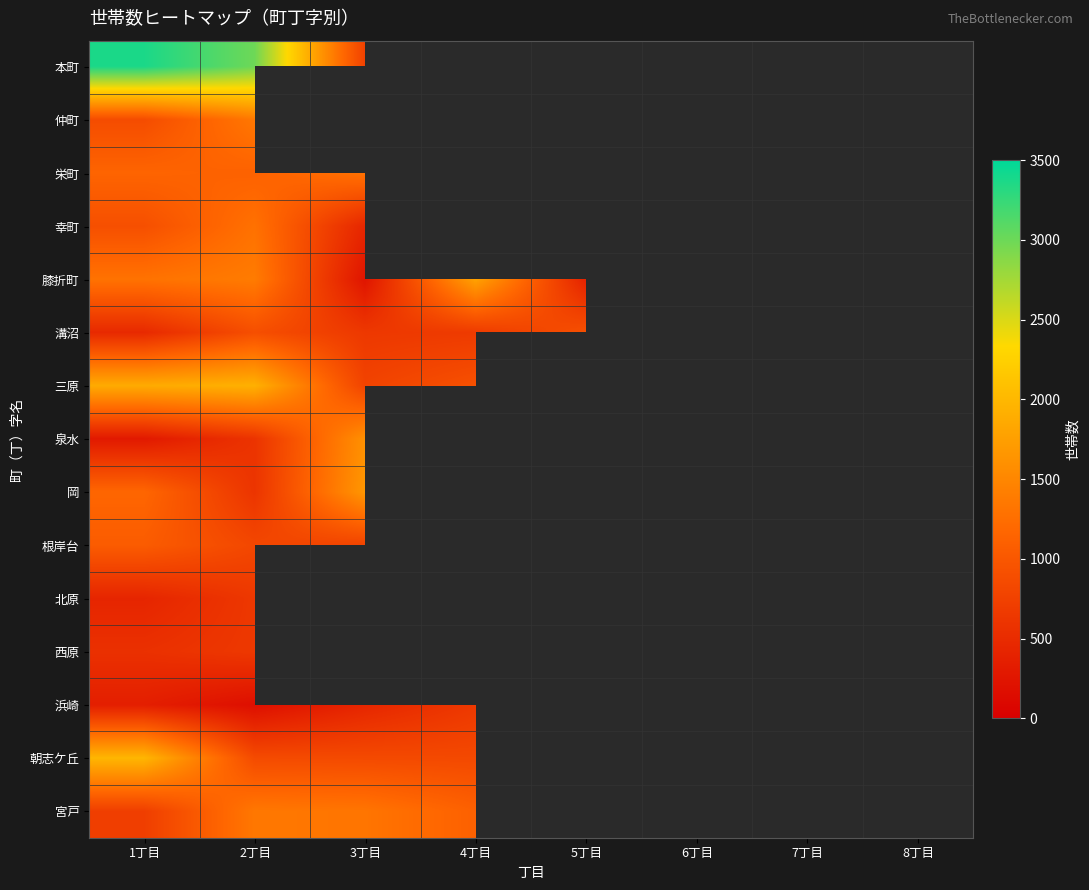

At which category is the sum across all series the highest?

2丁目